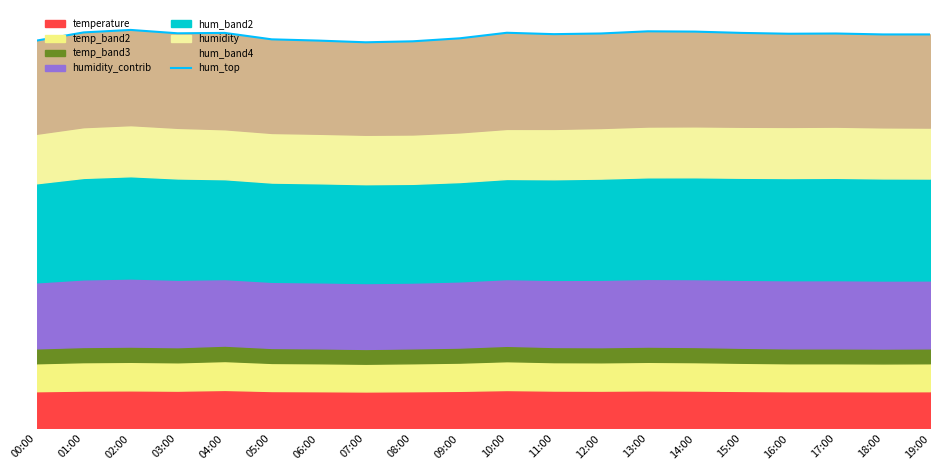

Which has a higher value, 15:00 or 01:00?

01:00